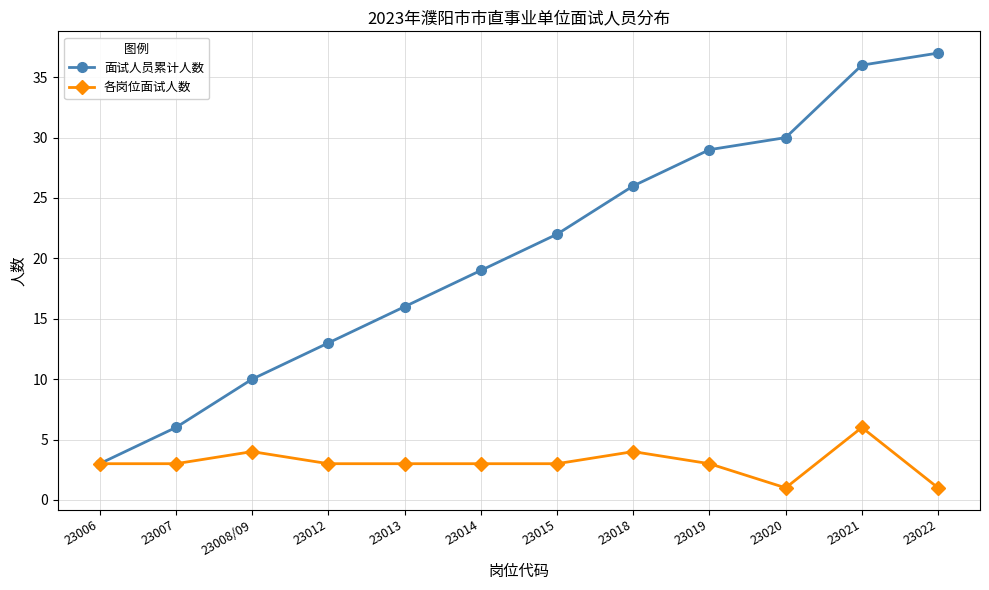

What is the label of the 12th point from the left?

23022